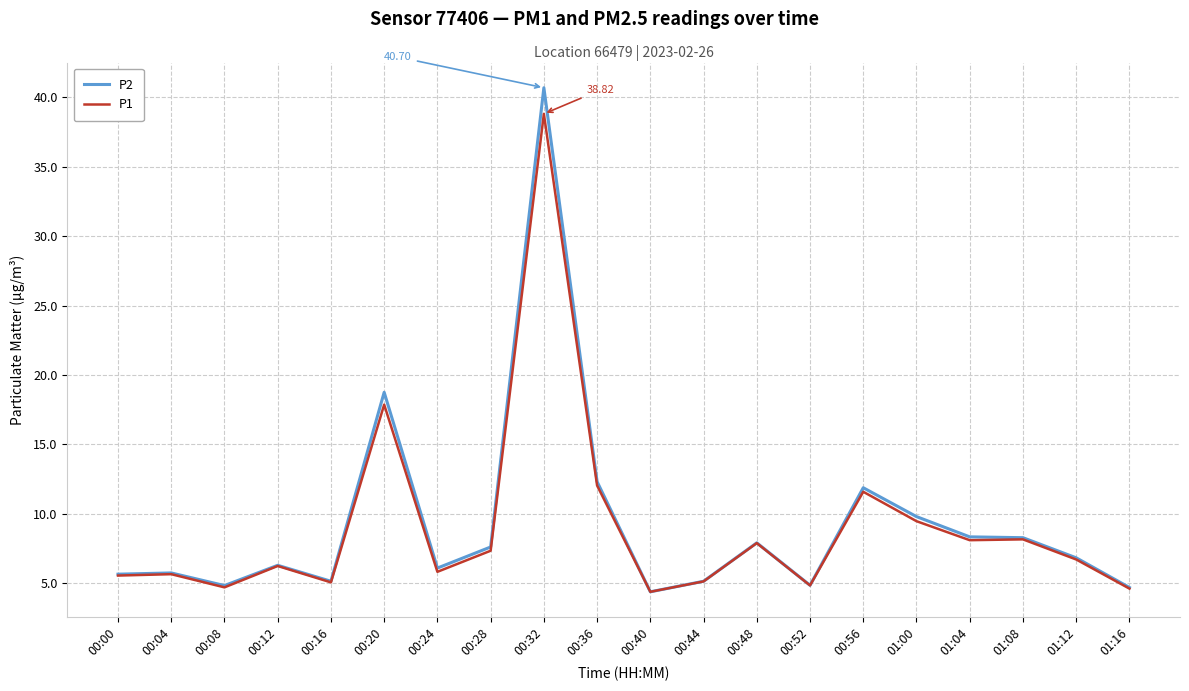

What is the maximum value shown in the chart?

40.7